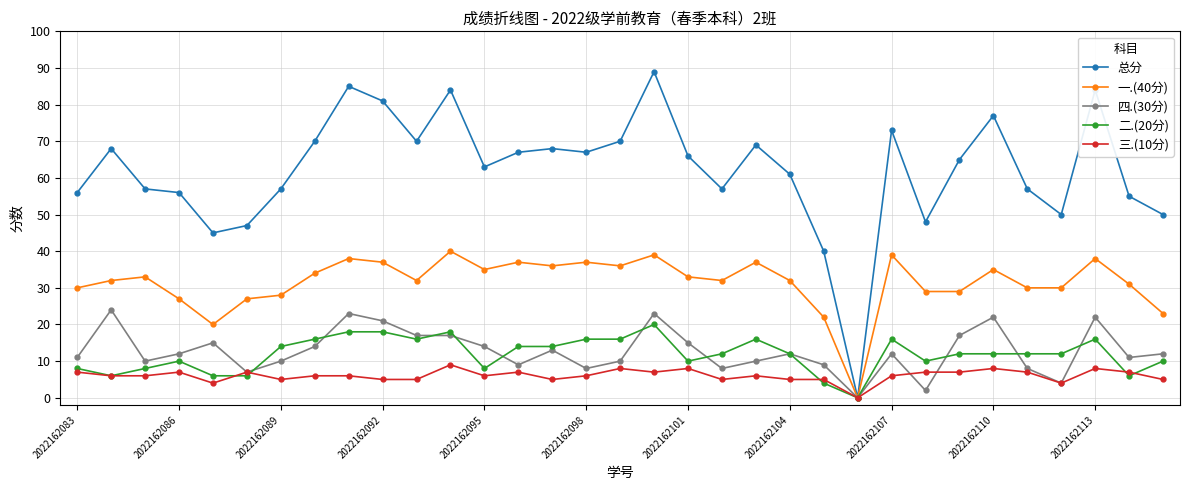

Which series has the largest total across all categories?

总分